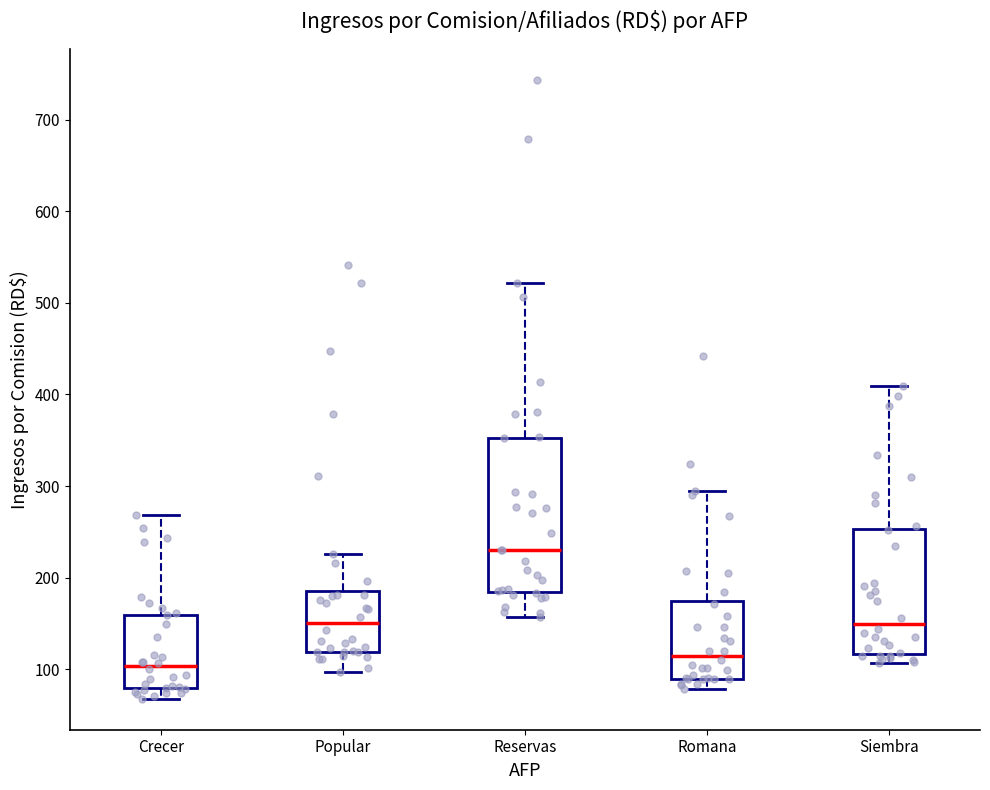

Which box has the highest median line?

Reservas